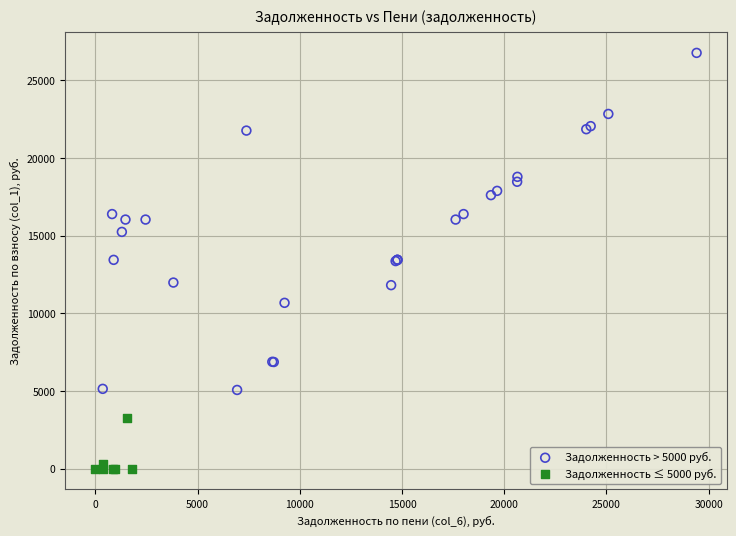

Which series has the widest spread of Y values?

Задолженность > 5000 руб.